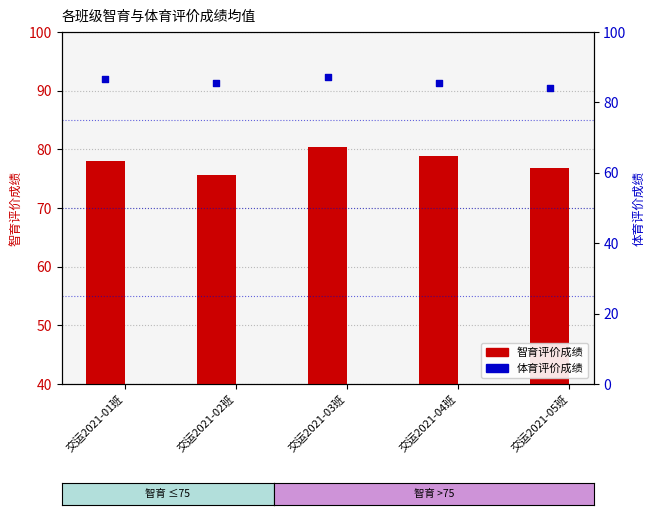

At how many categories does at least one series exceed 83?

5